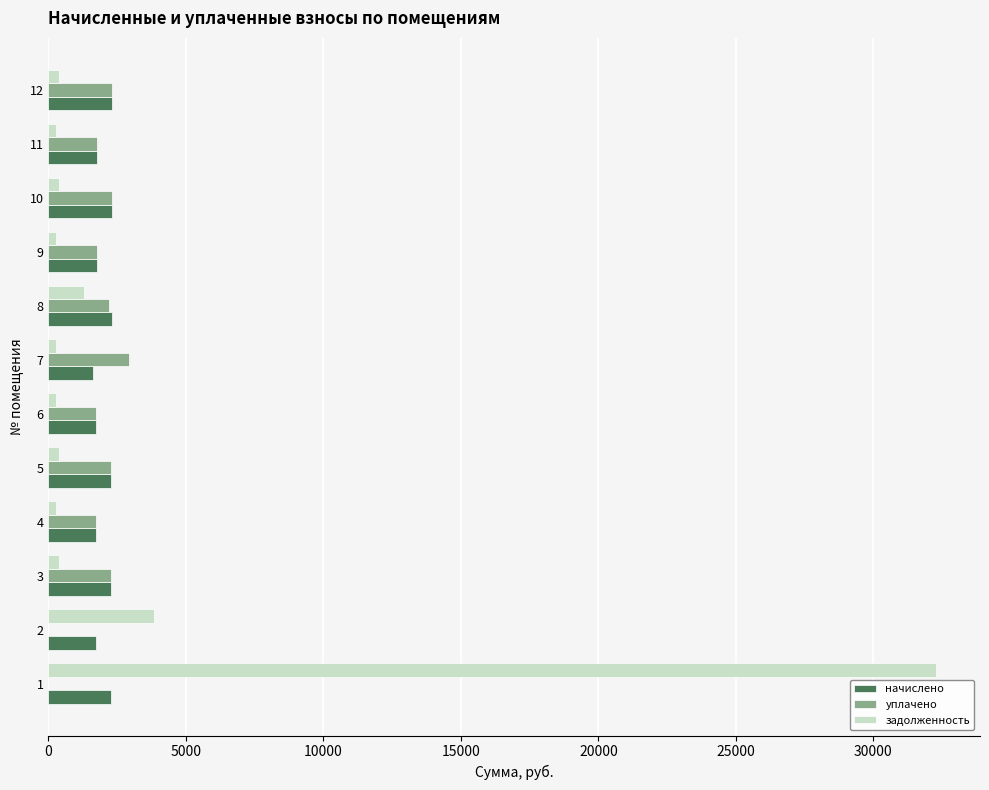

What is the sum of all задолженность values?

40361.5